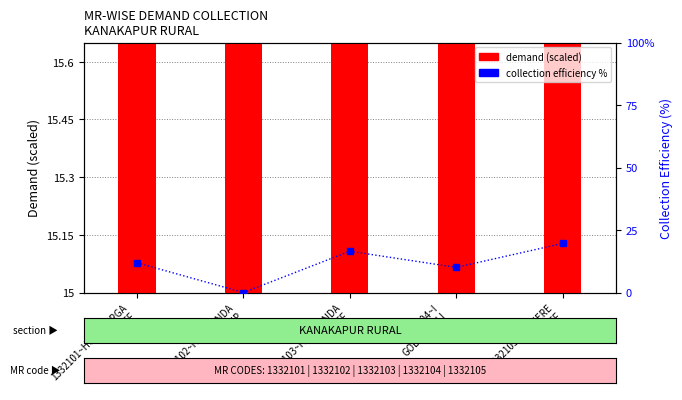

Between 1332103~HOOKUNDA
MFF and 1332104~I
GOLLAHALLI
MFF, which is larger?

1332104~I
GOLLAHALLI
MFF